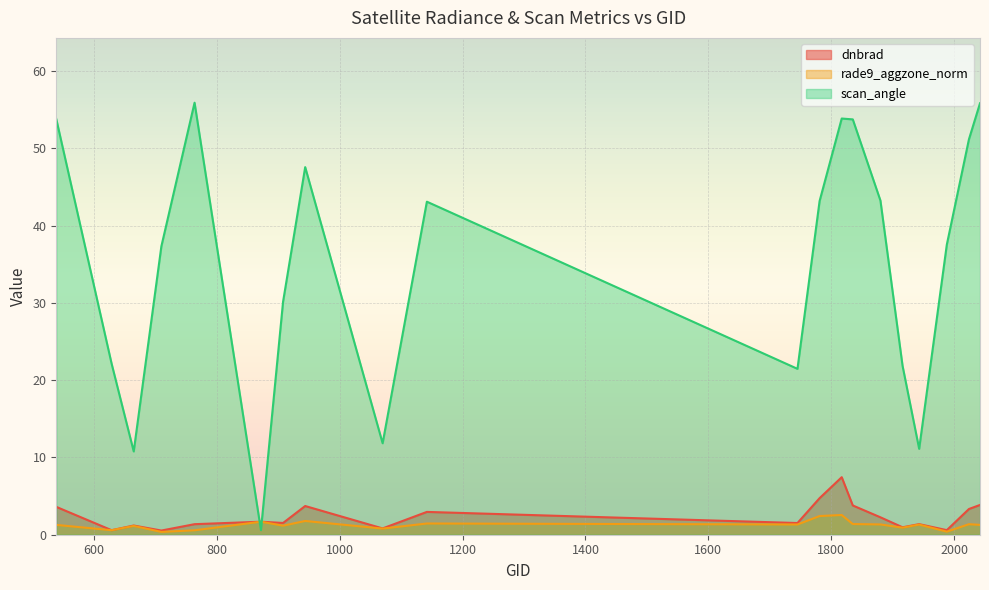

List the labels in order of rade9_aggzone_norm value, largest first.

1817, 1781, 944, 872, 1142, 1835, 2024, 1880, 1745, 1943, 2042, 539, 908, 665, 1916, 1070, 629, 764, 1988, 710